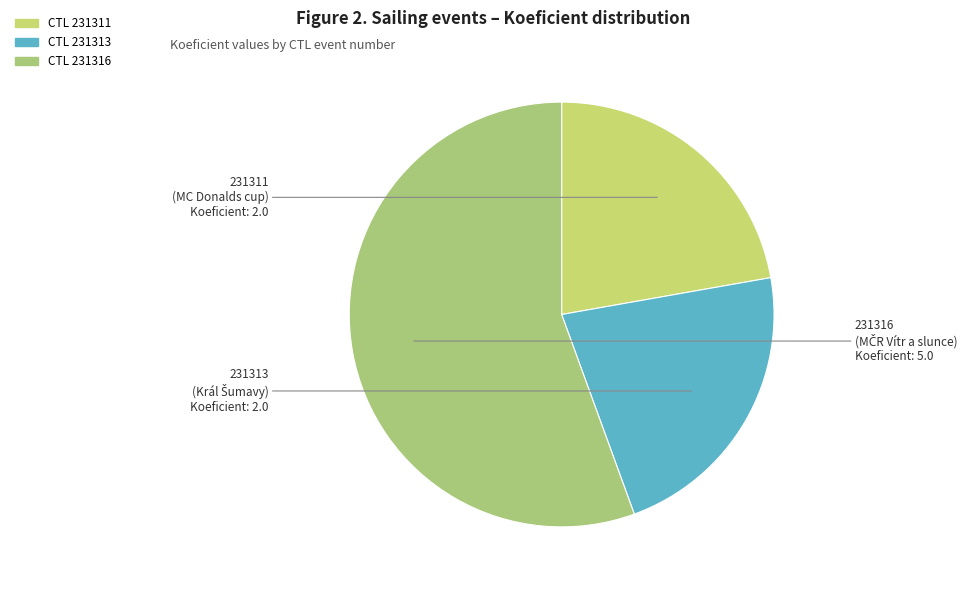

How many segments does this pie chart have?

3